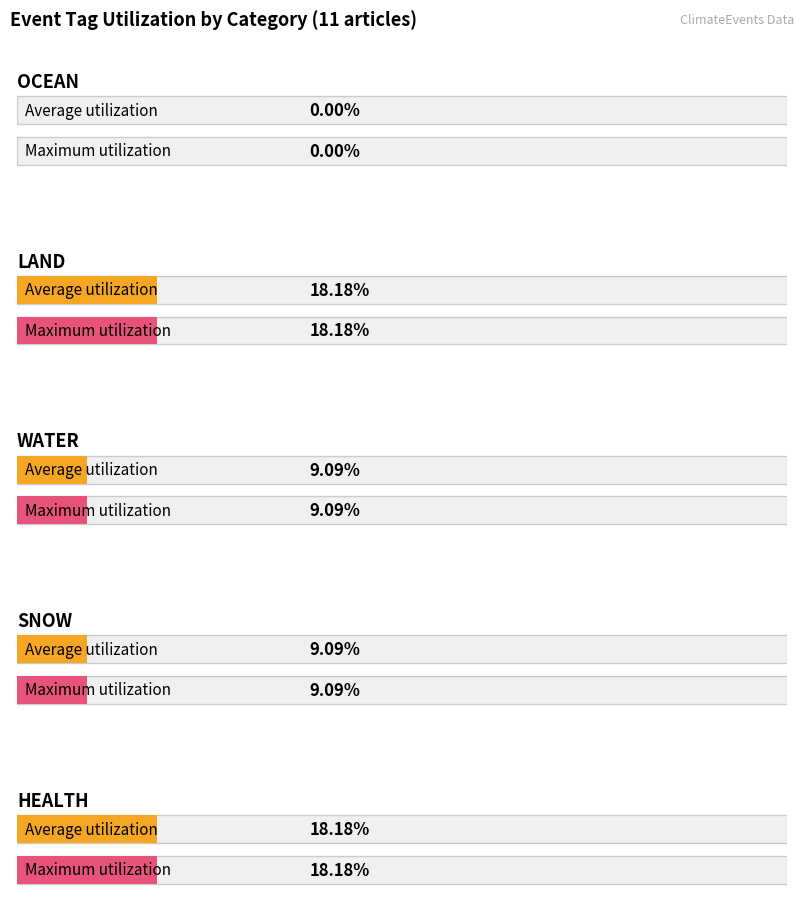

Is it true that WATER equals 1 at LAND?

False